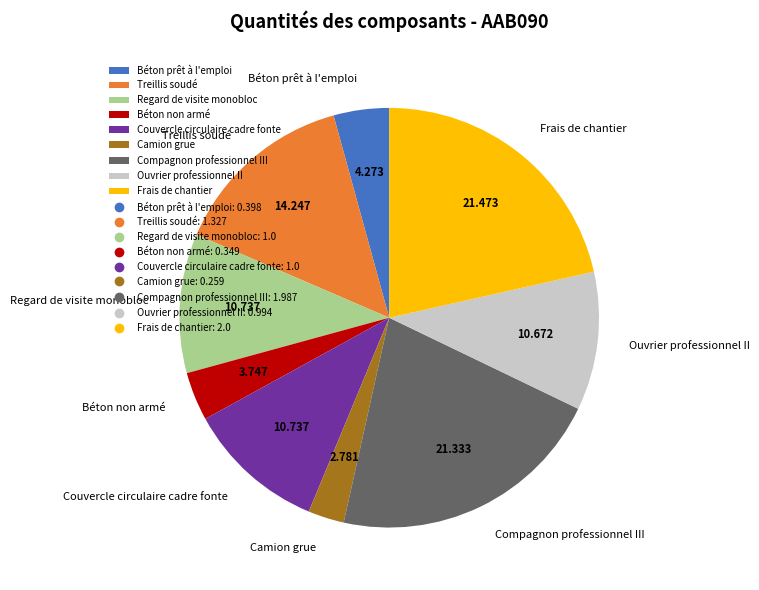

Between Treillis soudé and Béton prêt à l'emploi, which is larger?

Treillis soudé